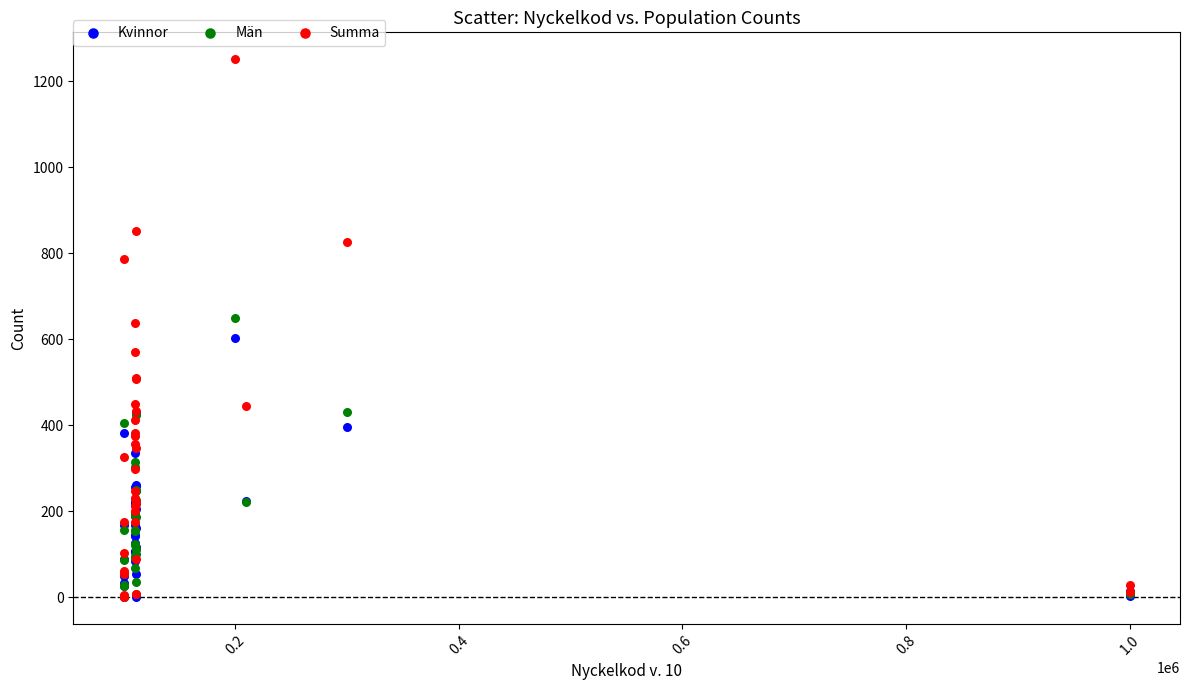

Which series reaches the maximum Y coordinate?

Summa